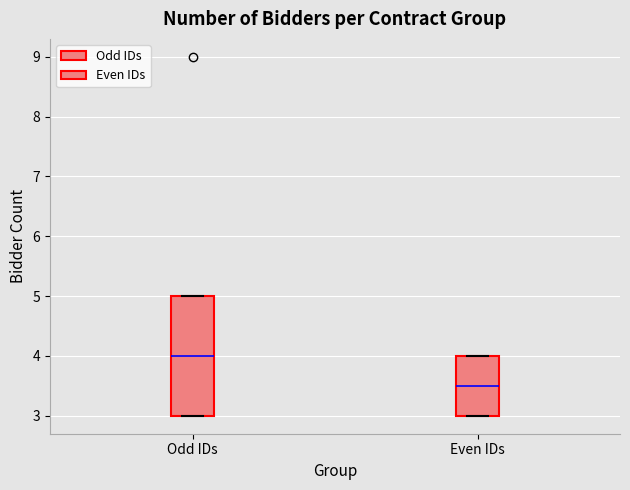

Where is the upper edge of the box for Odd IDs on the y-axis? The values are not printed on the chart, so give them approximately, as read against the axis.

5.0